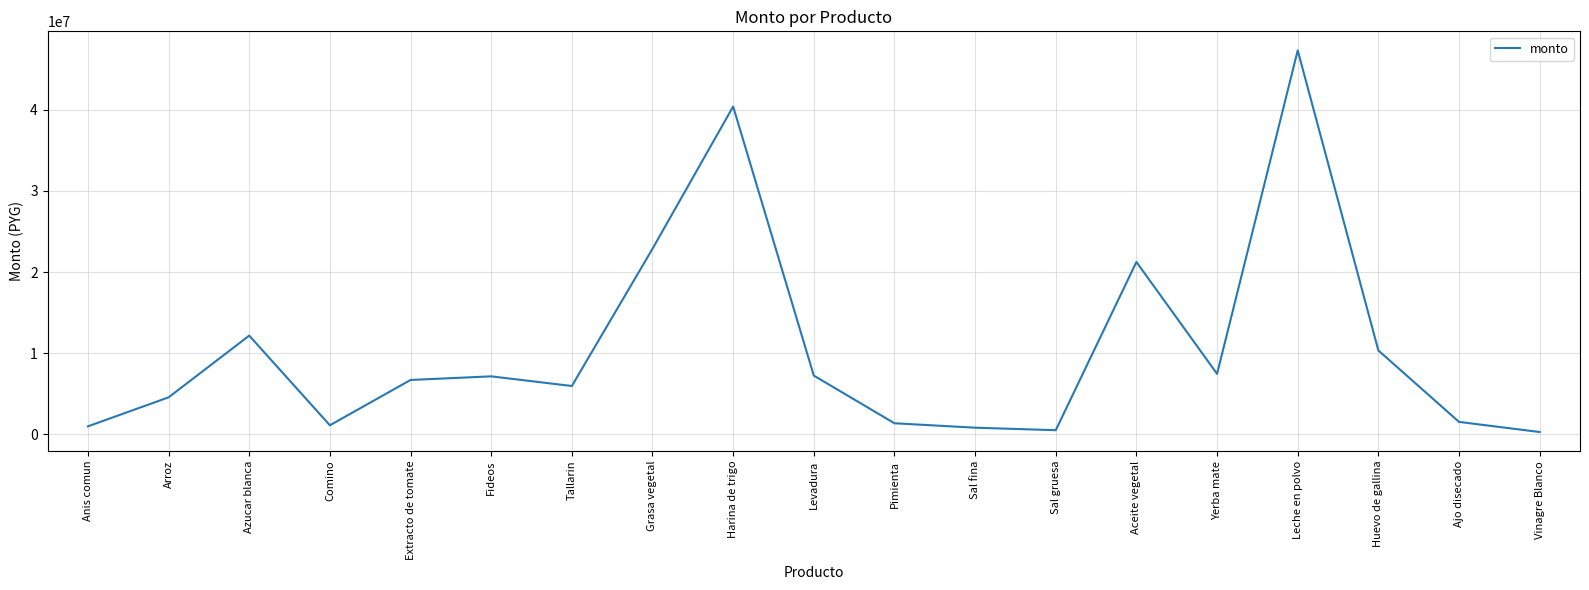

True or false: the data shows 4122192 at Fideos.

False